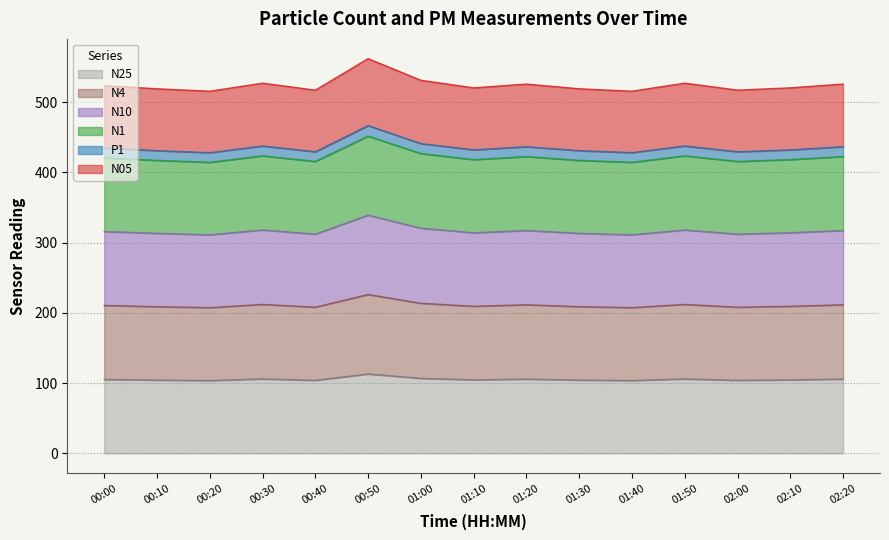

Which category has the lowest value across all series?

00:20